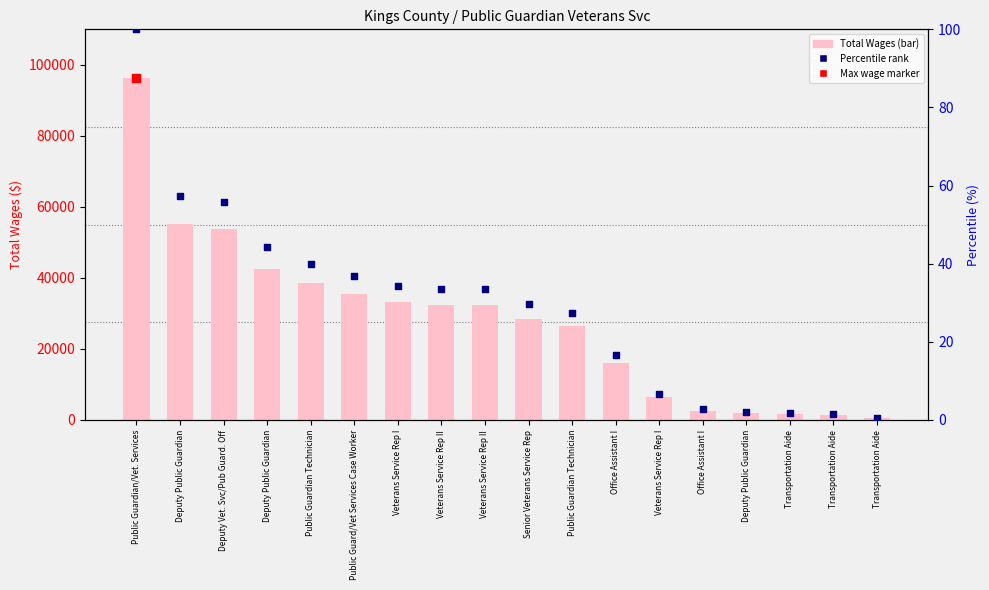

Which series has the largest total across all categories?

Total Wages (bar)